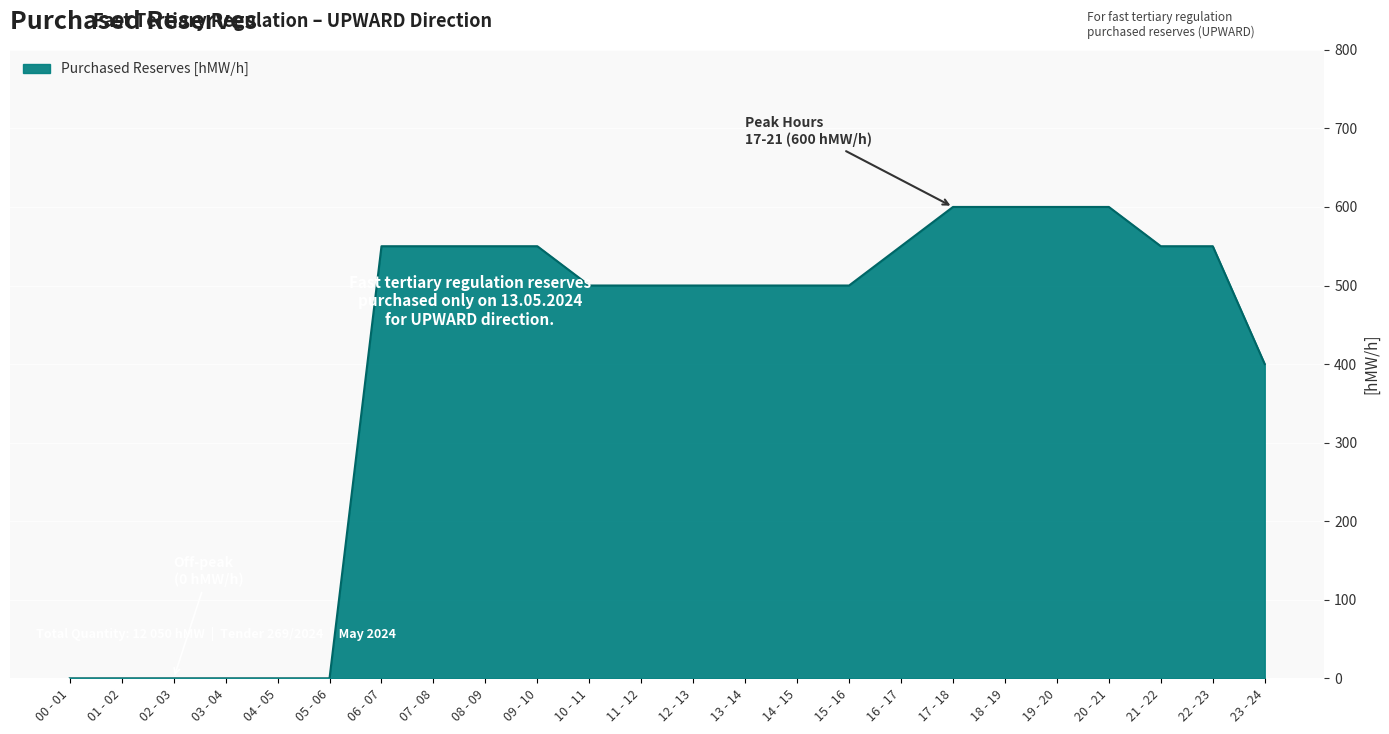

The chart shows a value of 550 at 16 - 17. True or false?

True